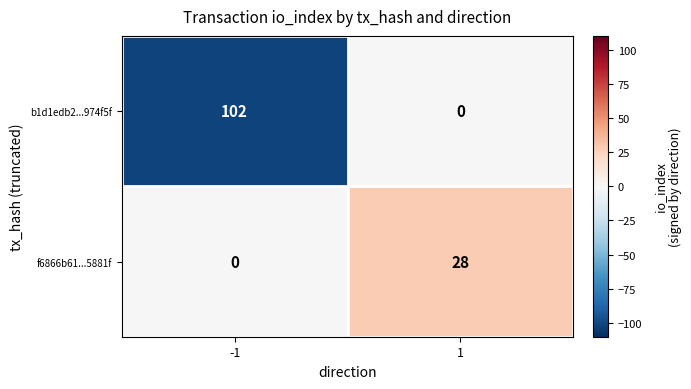

Which series has the largest total across all categories?

b1d1edb2...974f5f